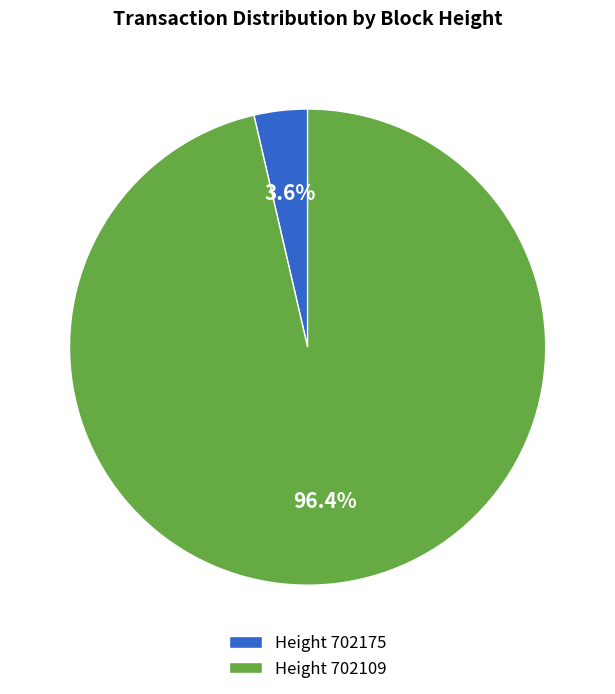

What percentage do Height 702109 and Height 702175 together represent?

100.0%